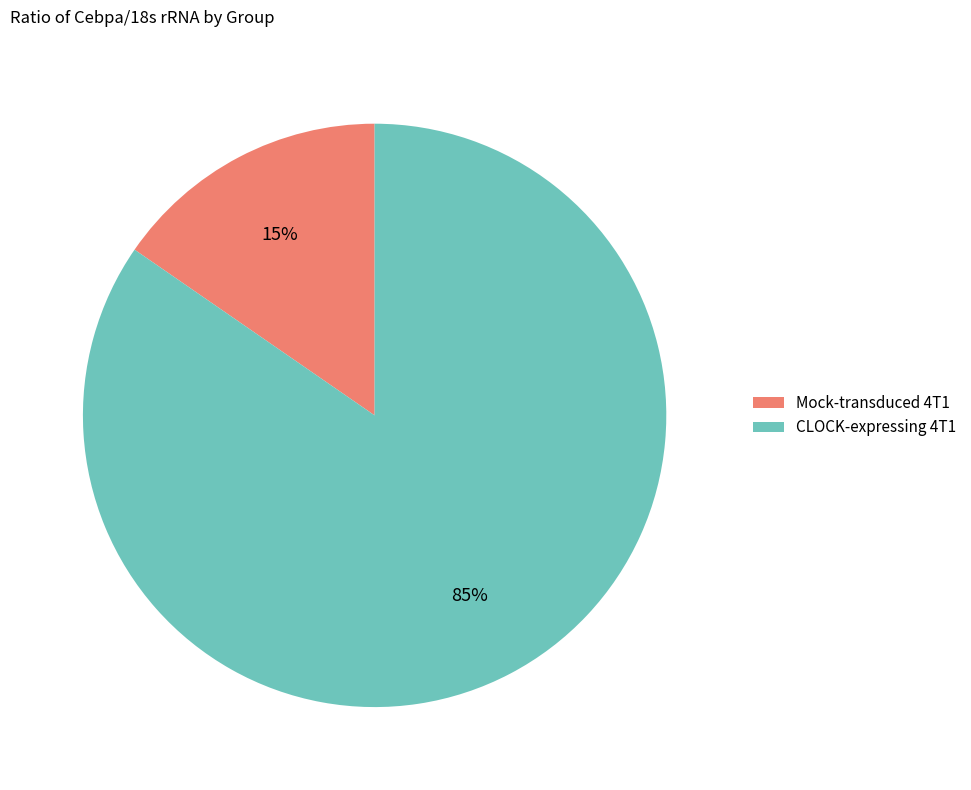

Rank the categories by value from lowest to highest.

Mock-transduced 4T1, CLOCK-expressing 4T1